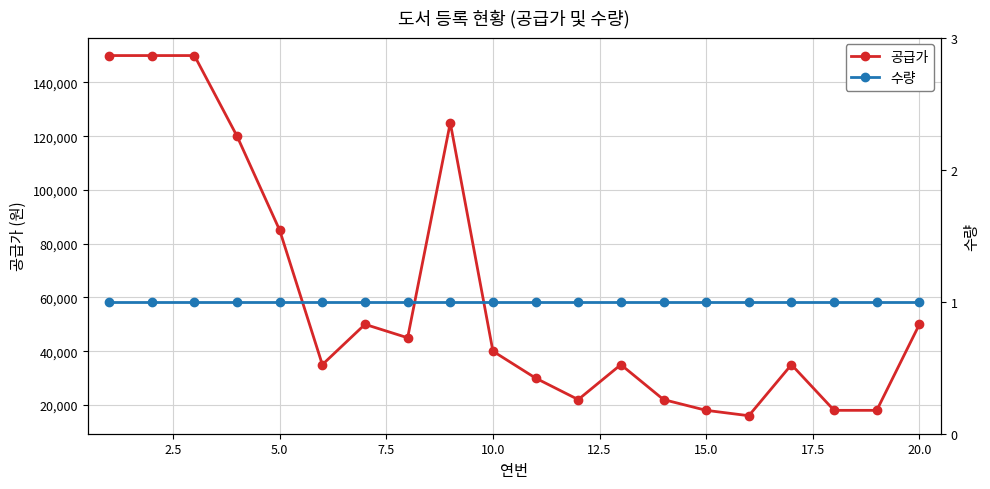

What is the maximum value for 공급가?

150000